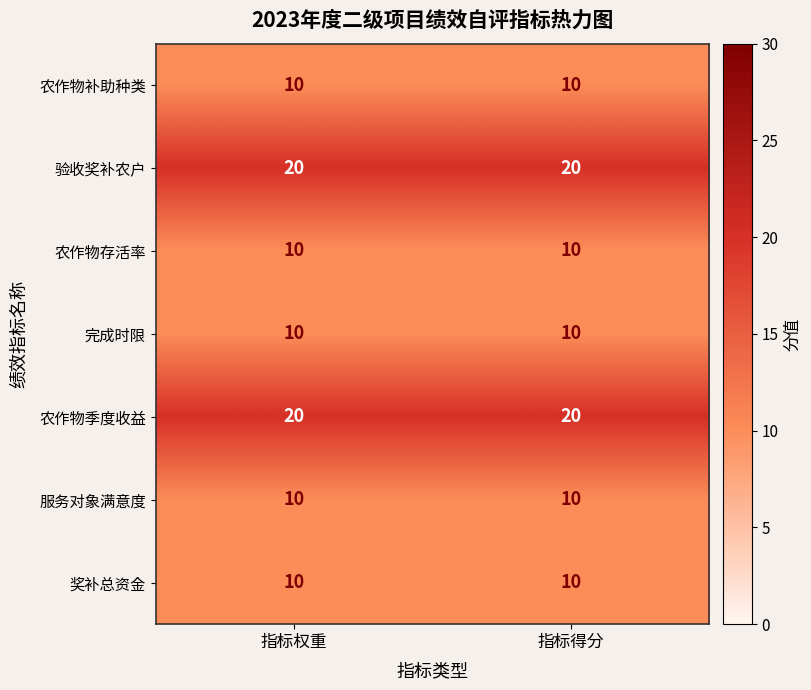

The value of 完成时限 at 指标得分 is 15. True or false?

False